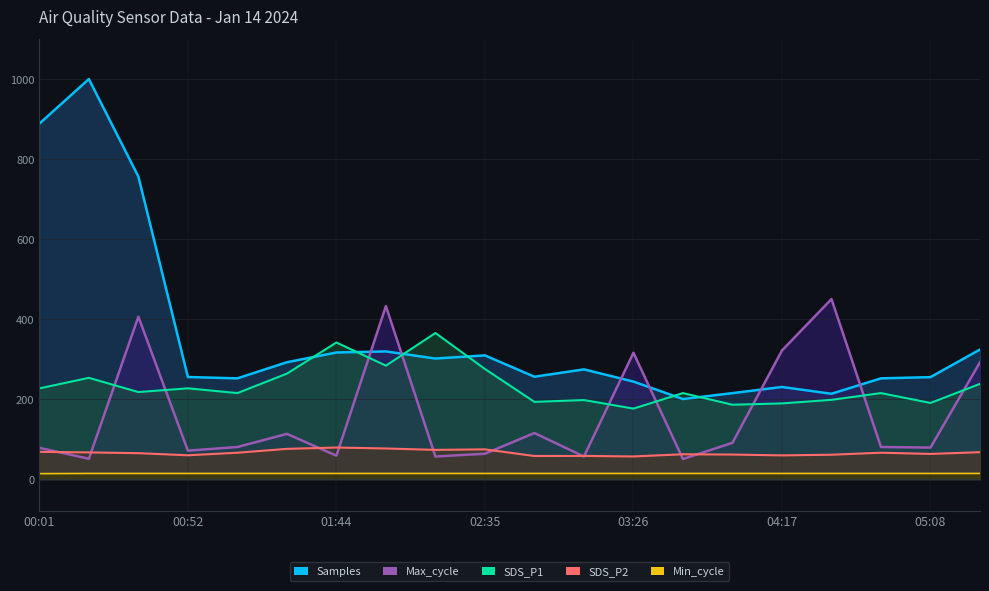

Reading right to left, extract all data points from this chart.

Samples: 05:25=323.9	05:08=254.8	04:51=251.8	04:34=213.2	04:17=230.2	04:00=214.8	03:43=200.0	03:26=243.6	03:09=274.2	02:52=255.8	02:35=309.1	02:18=301.3	02:01=319.1	01:44=316.4	01:27=292.0	01:10=251.8	00:52=255.1	00:35=756.2	00:18=1000.0	00:01=888.5
SDS_P1: 05:25=238.0	05:08=190.2	04:51=214.9	04:34=198.0	04:17=189.1	04:00=185.8	03:43=214.9	03:26=176.1	03:09=197.5	02:52=192.9	02:35=275.2	02:18=365.1	02:01=283.5	01:44=341.4	01:27=263.5	01:10=214.9	00:52=226.8	00:35=217.5	00:18=253.0	00:01=226.6
SDS_P2: 05:25=67.1	05:08=62.8	04:51=65.8	04:34=60.8	04:17=59.1	04:00=61.2	03:43=61.9	03:26=56.5	03:09=57.8	02:52=57.6	02:35=74.2	02:18=72.9	02:01=76.4	01:44=78.8	01:27=75.5	01:10=65.8	00:52=59.4	00:35=64.7	00:18=66.6	00:01=68.0
Max_cycle: 05:25=292.0	05:08=78.7	04:51=80.1	04:34=450.0	04:17=321.3	04:00=90.6	03:43=50.0	03:26=315.7	03:09=56.3	02:52=115.0	02:35=63.3	02:18=56.3	02:01=432.5	01:44=58.4	01:27=112.9	01:10=80.1	00:52=71.0	00:35=405.9	00:18=50.7	00:01=78.0
Min_cycle: 05:25=14.0	05:08=14.0	04:51=14.0	04:34=14.0	04:17=14.0	04:00=14.0	03:43=14.0	03:26=14.0	03:09=14.0	02:52=14.0	02:35=14.0	02:18=14.0	02:01=14.0	01:44=14.0	01:27=14.0	01:10=14.0	00:52=14.0	00:35=14.0	00:18=14.0	00:01=13.5